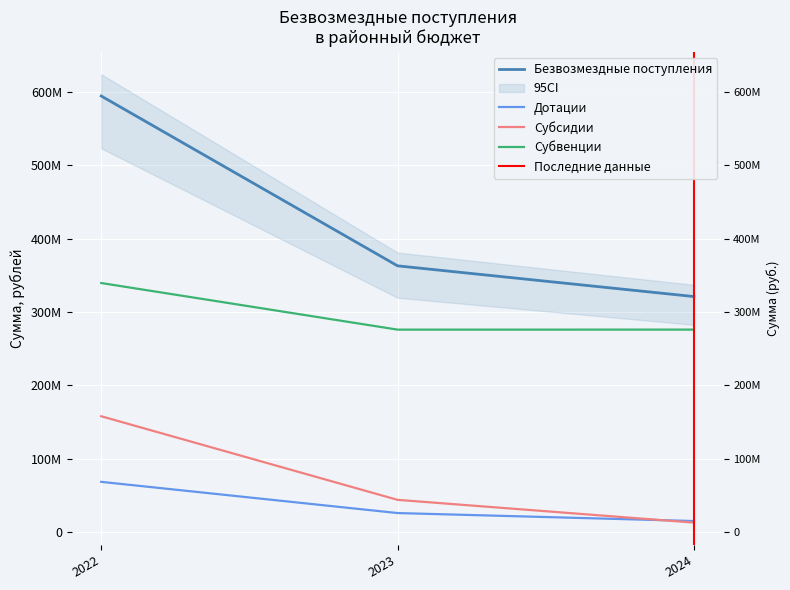

The value of Субсидии at 2023 is 43619382.0. True or false?

True